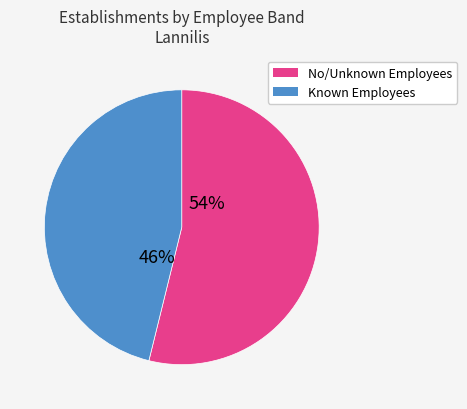

Is there any slice that represents more than half of the pie?

Yes